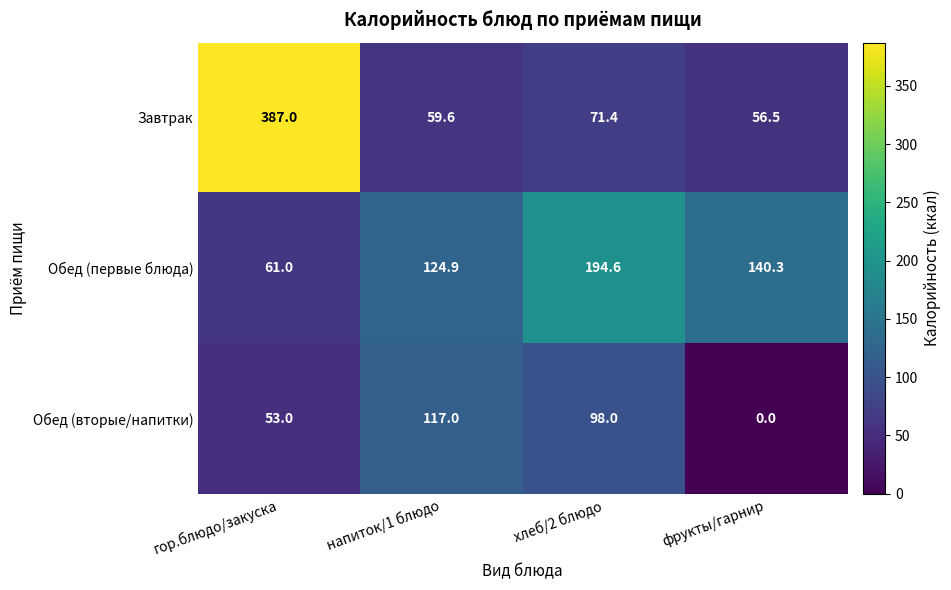

What is the total value across all series at фрукты/гарнир?

196.8